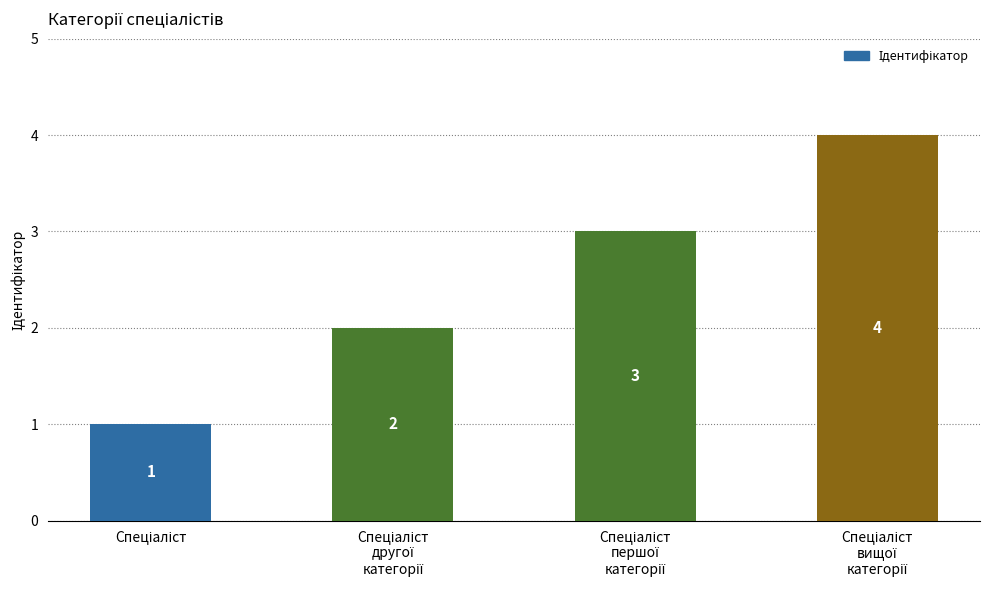

What is the value of the 2nd bar from the left?

2